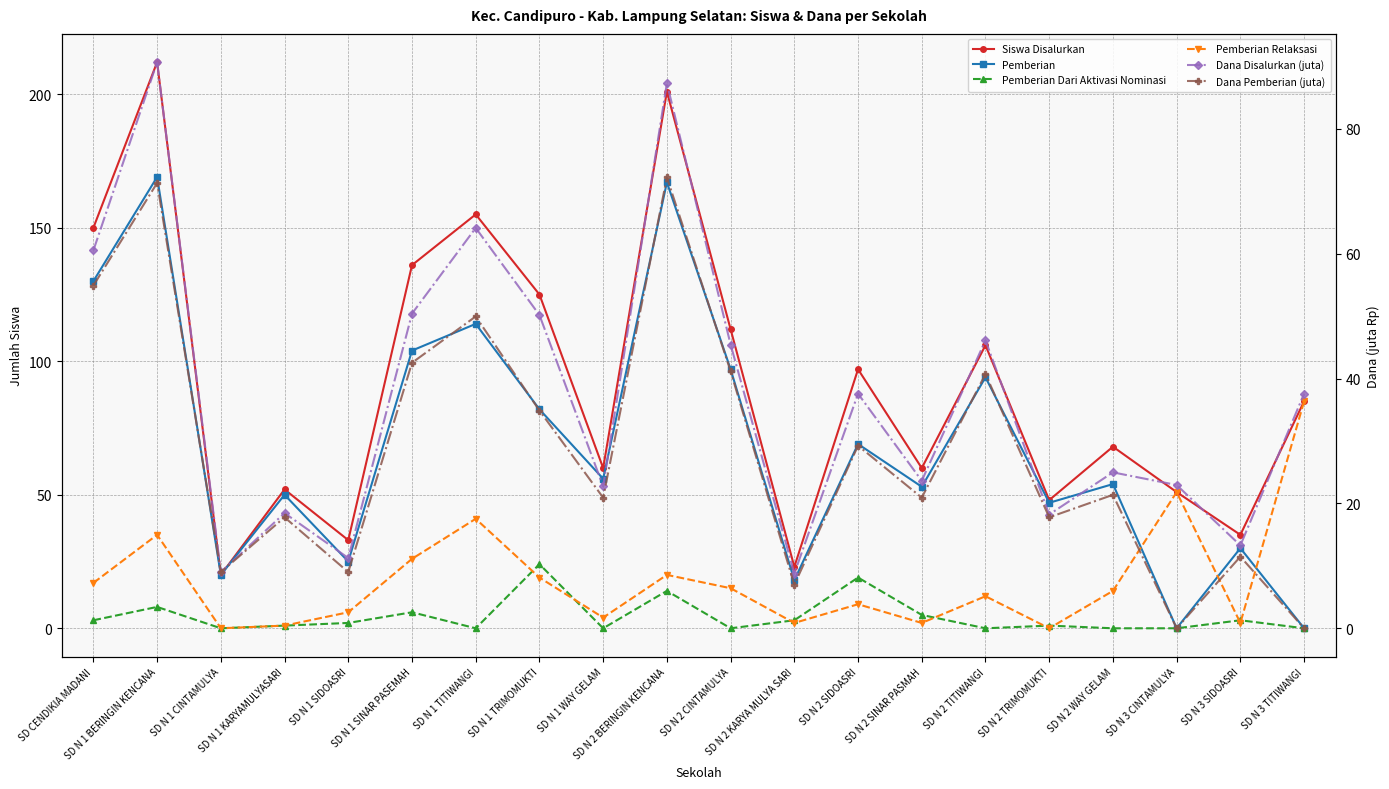

At how many categories does at least one series exceed 198?

2